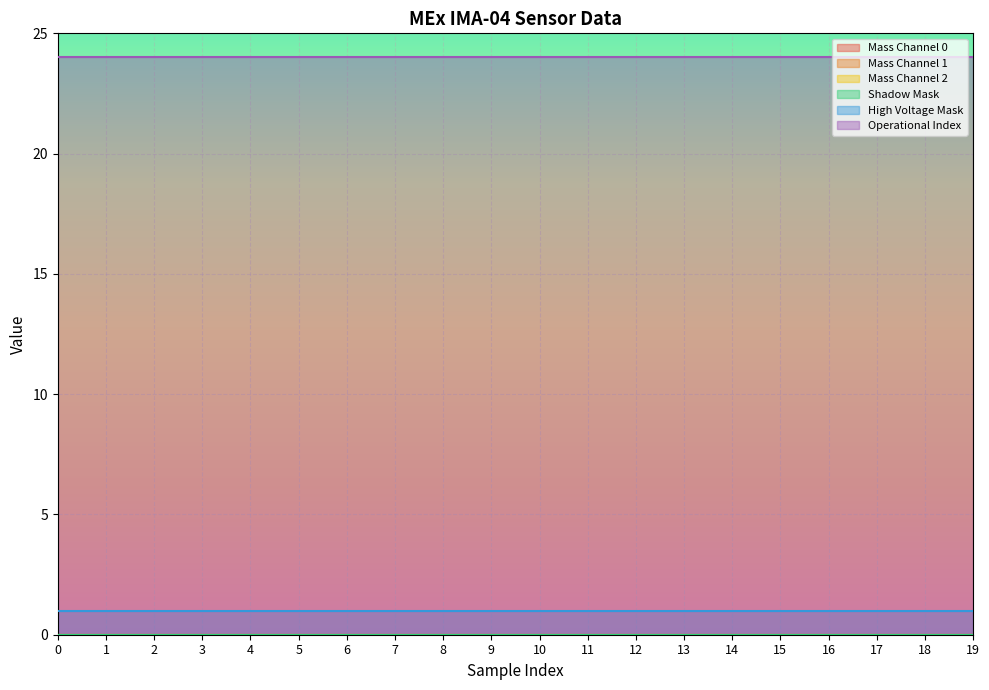

Rank the series by their maximum value, from lowest to highest.

Mass Channel 0, Mass Channel 1, Mass Channel 2, Shadow Mask, High Voltage Mask, Operational Index